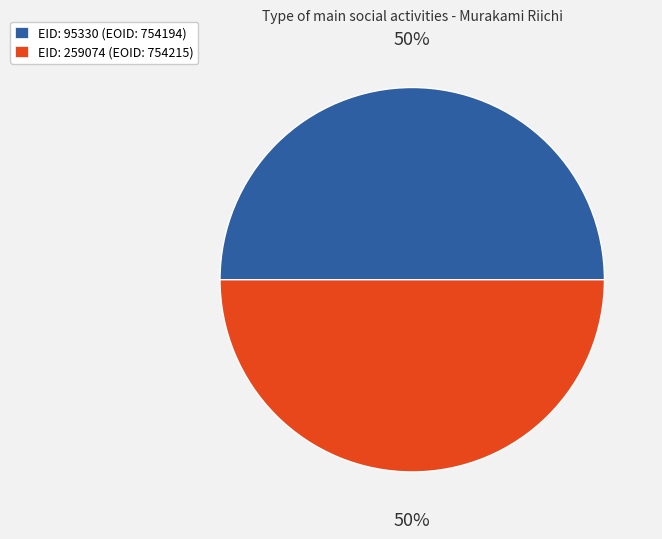

The EID: 95330 (EOID: 754194) slice represents 35% of the pie. True or false?

False